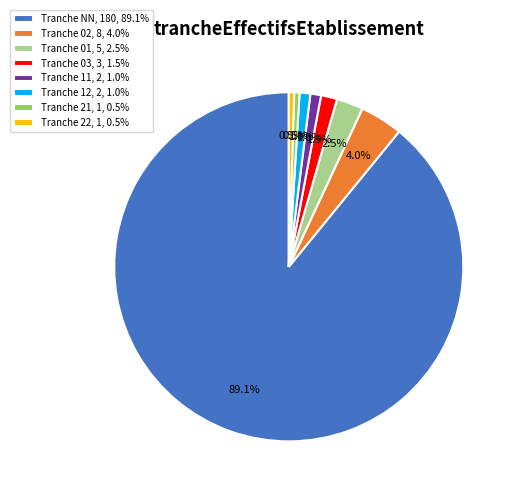

How many slices are in this pie chart?

8